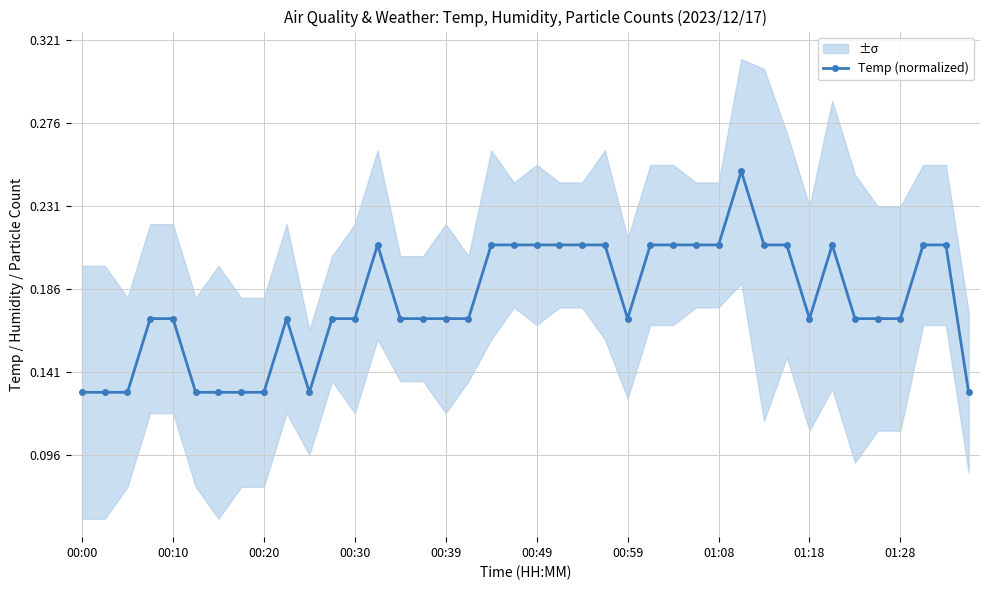

How many Temp (normalized) values are between 0 and 1?

40